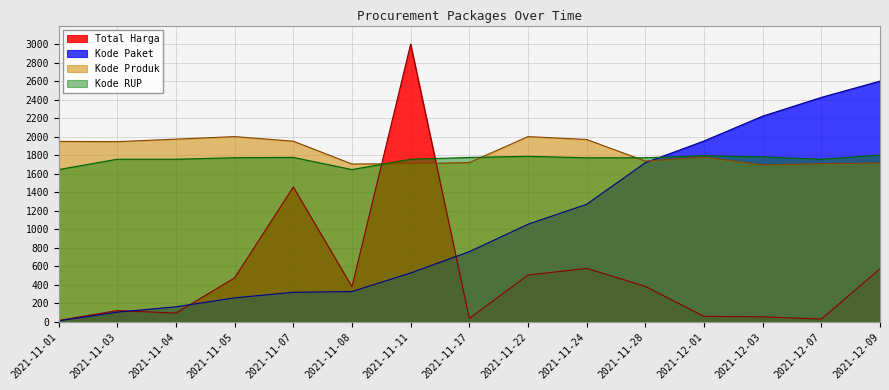

What is the maximum value shown in the chart?

3000.0